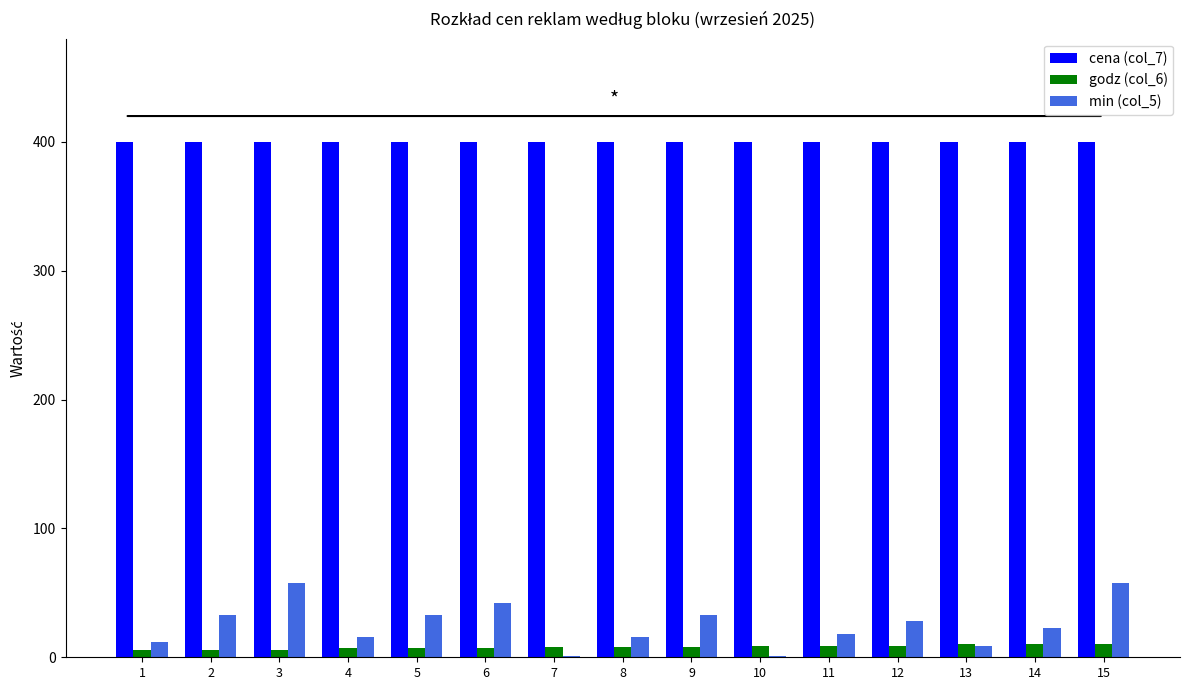

True or false: min (col_5) has a value of 18 at 11.

True